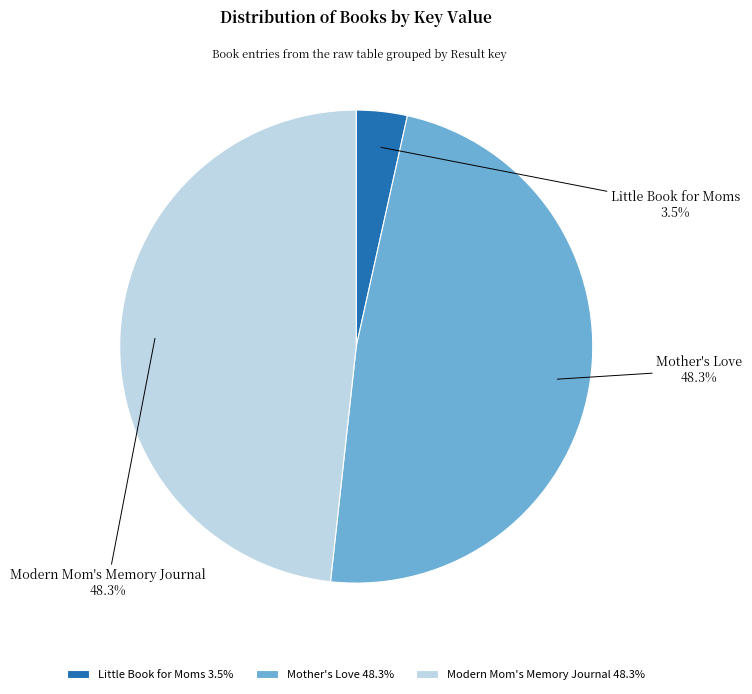

Which slice is the largest?

Modern Mom's Memory Journal